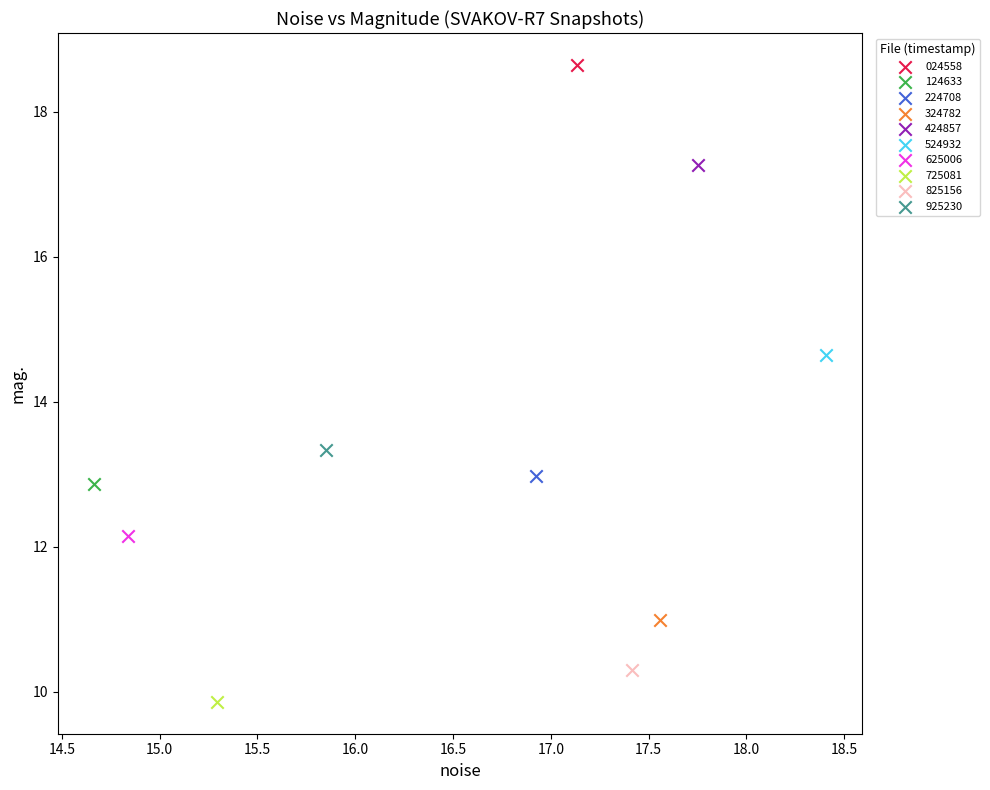

Which series reaches the maximum Y coordinate?

024558